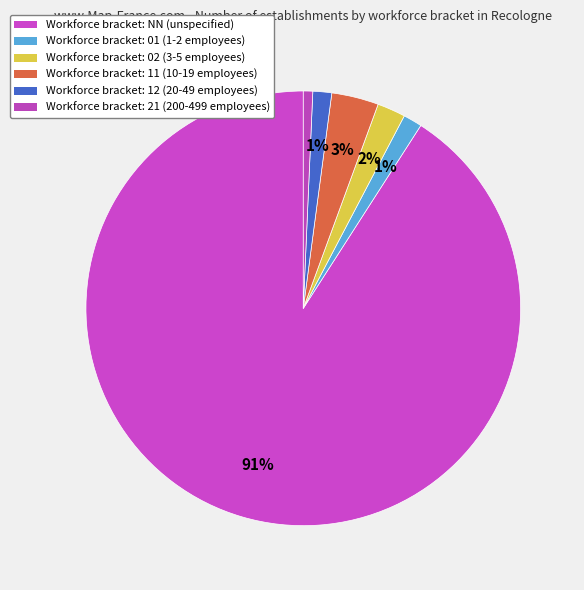

How many slices are in this pie chart?

6